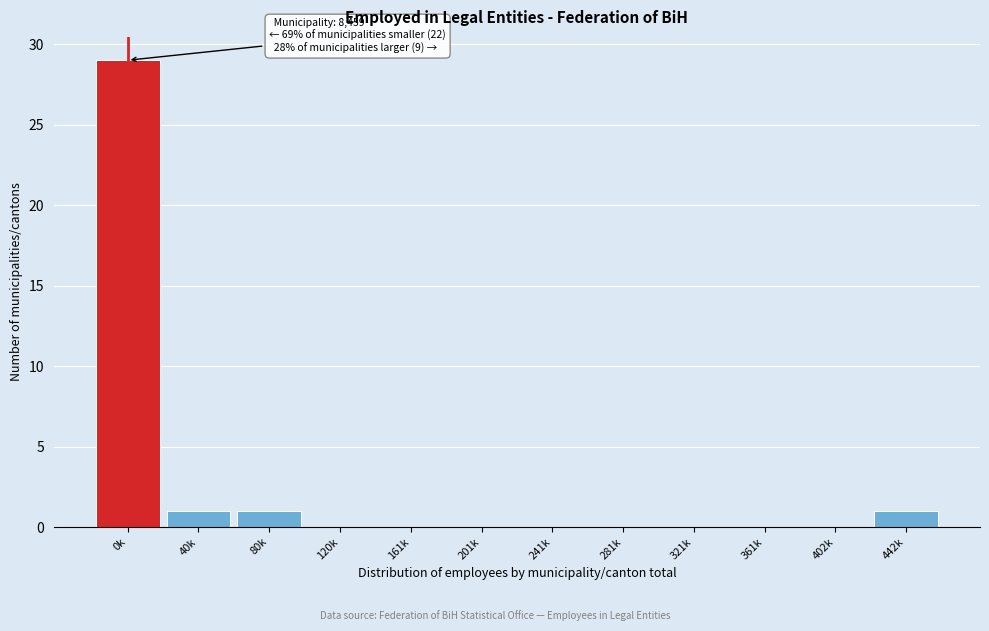

Reading right to left, extract all data points from this chart.

442k=1	402k=0	361k=0	321k=0	281k=0	241k=0	201k=0	161k=0	120k=0	80k=1	40k=1	0k=29